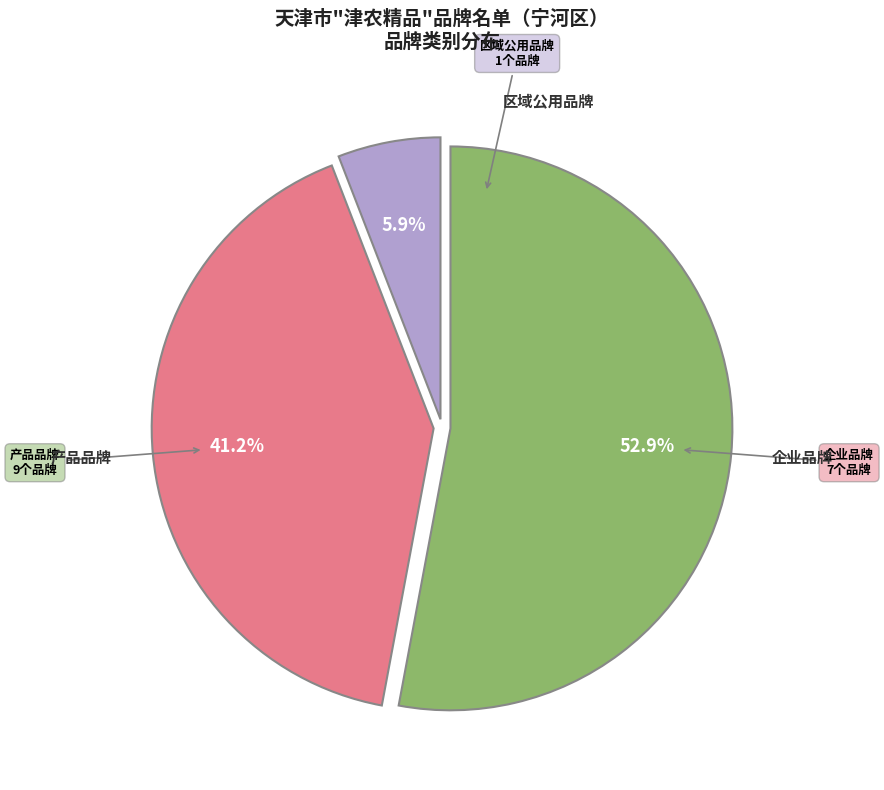

What portion of the pie excludes 企业品牌?

58.8%